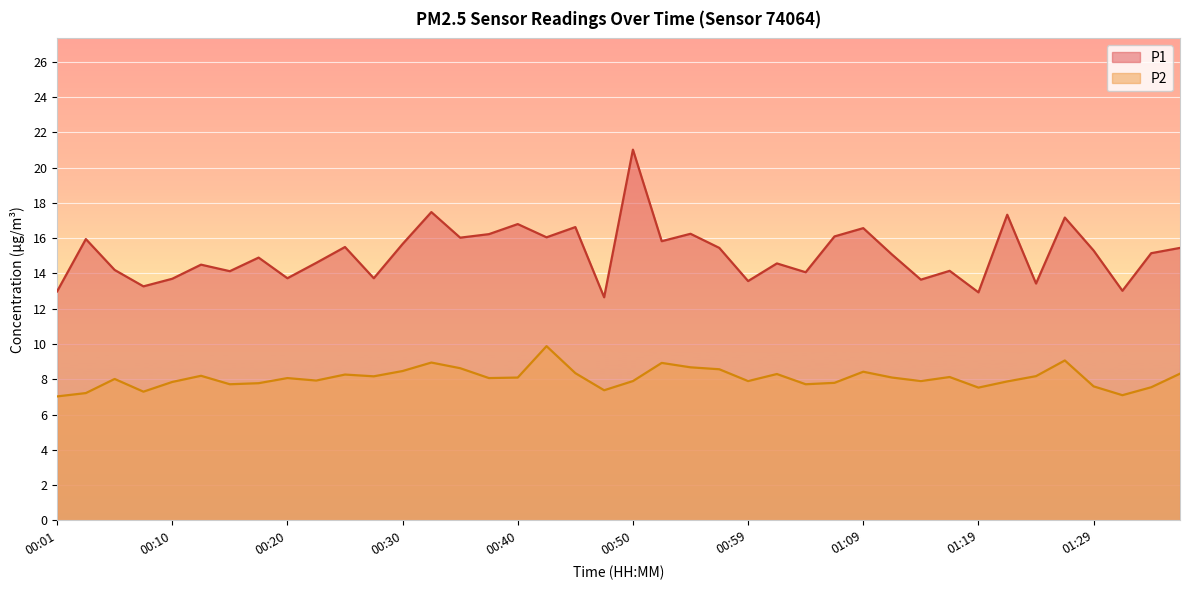

True or false: P2 and P1 cross at least once.

False